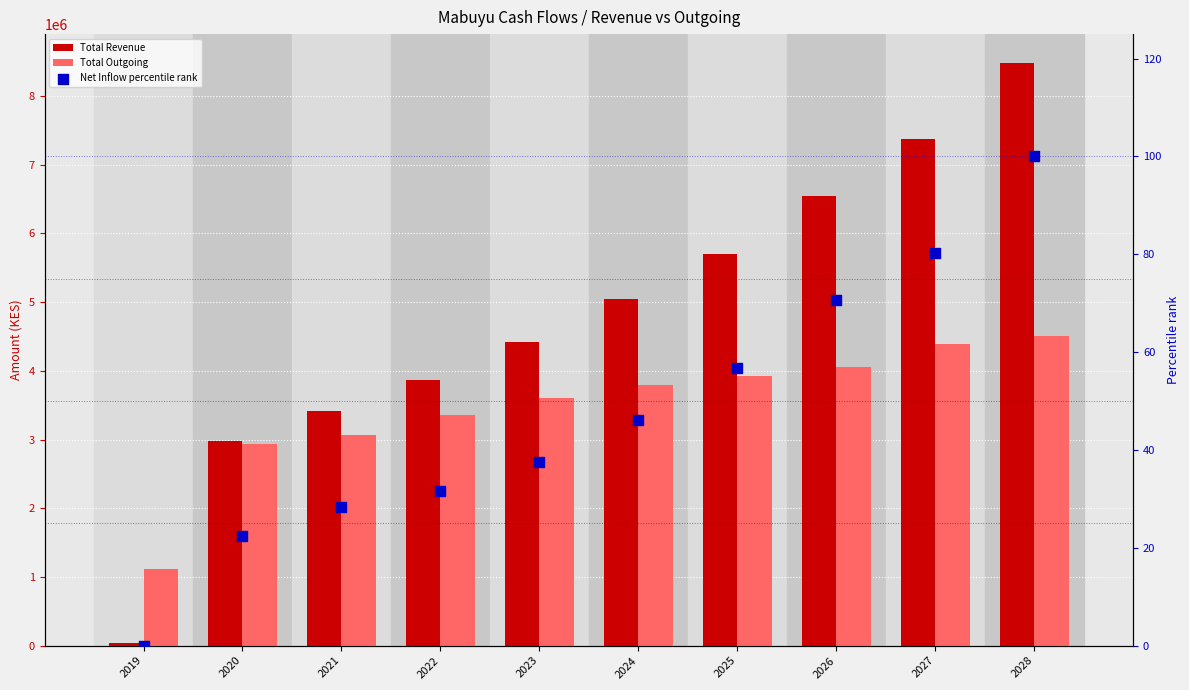

At which category is the sum across all series the highest?

2028